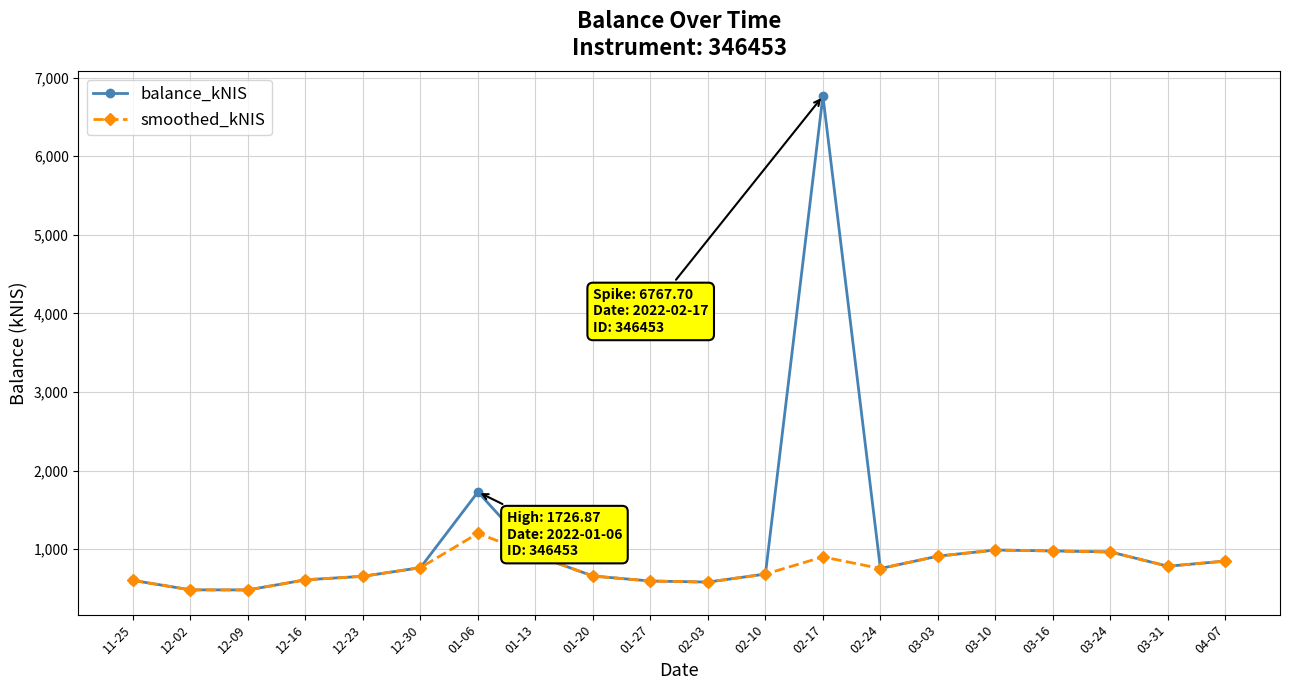

At which label is balance_kNIS closest to 3623?

01-06